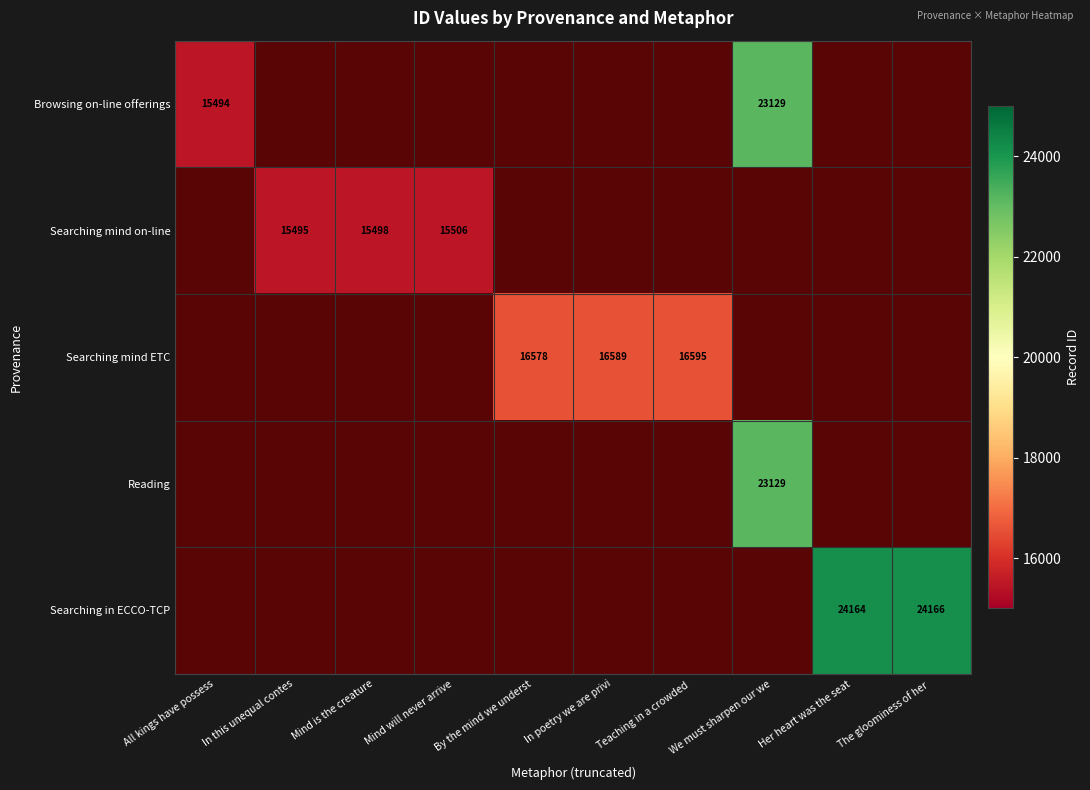

Is the value of Searching mind on-line at In this unequal contes greater than the value of Searching in ECCO-TCP at Mind will never arrive?

No